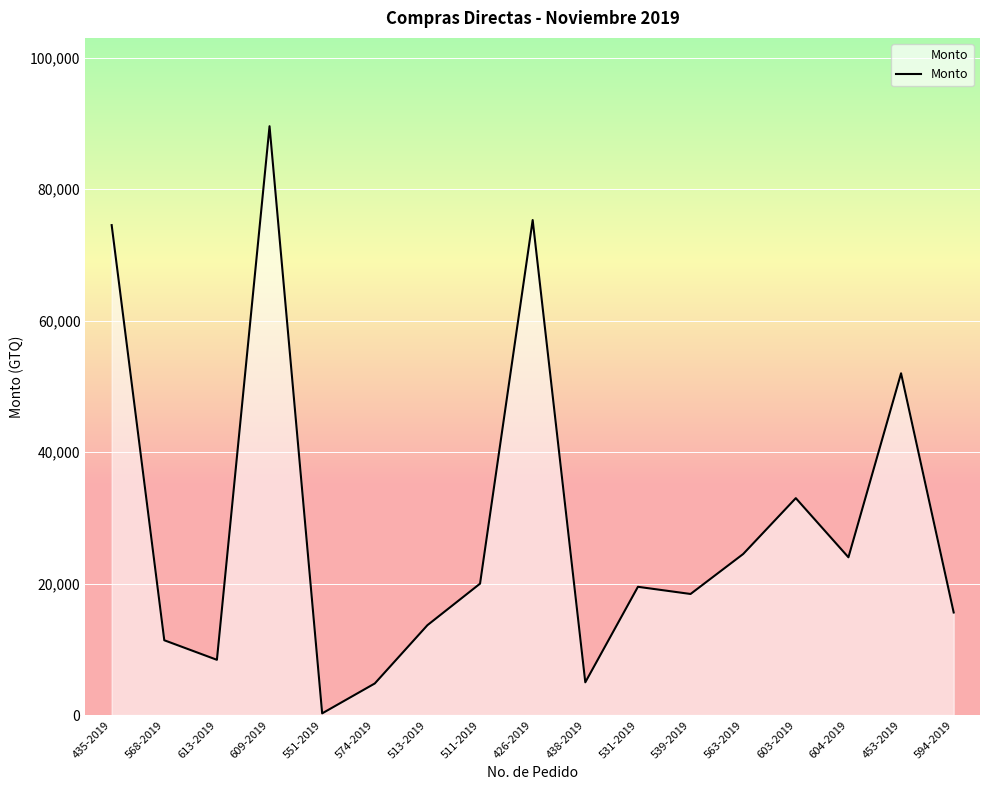

At which label is the value closest to 44925?

453-2019